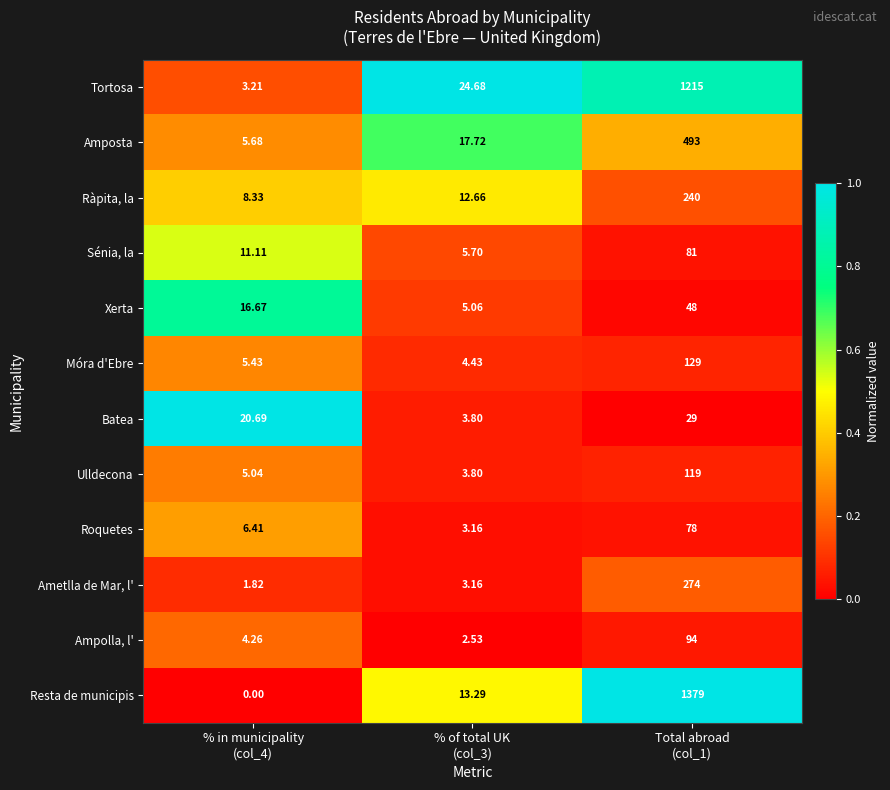

Rank the series by their maximum value, from highest to lowest.

Resta de municipis, Tortosa, Amposta, Ametlla de Mar, l', Ràpita, la, Móra d'Ebre, Ulldecona, Ampolla, l', Sénia, la, Roquetes, Xerta, Batea